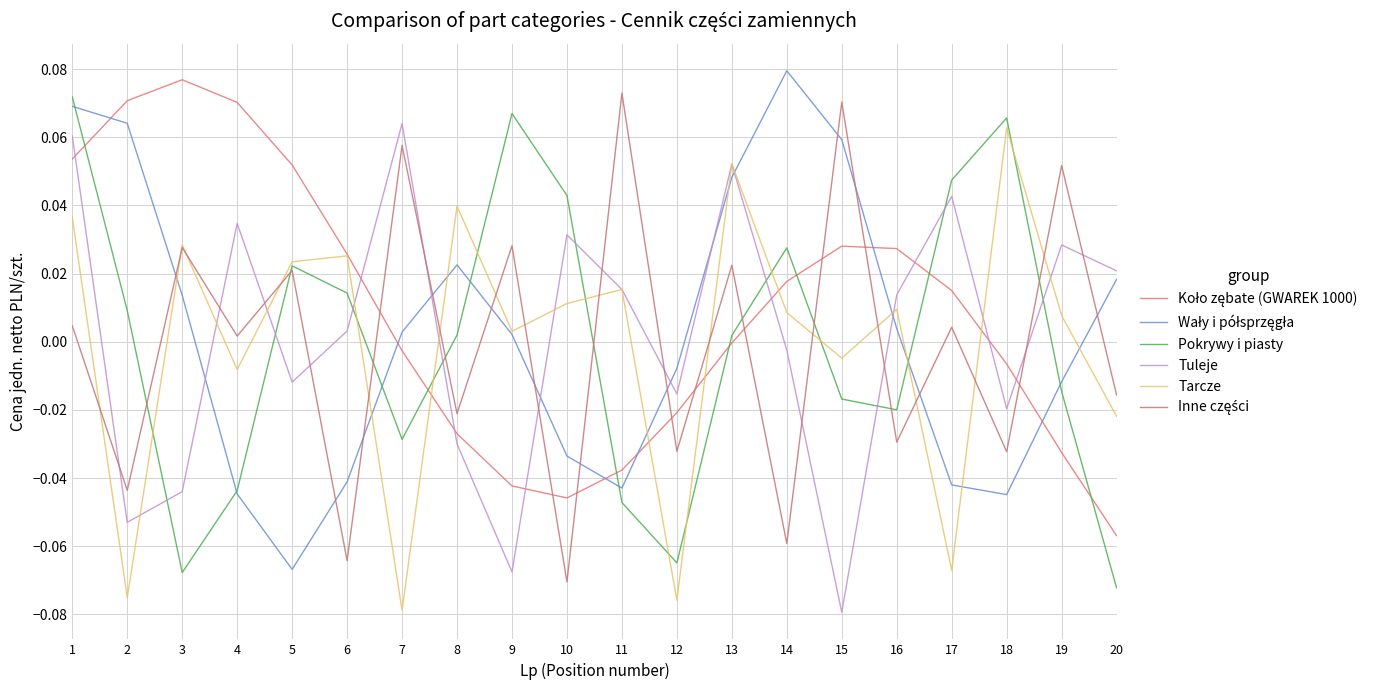

At which label does Tuleje first exceed 0?

1